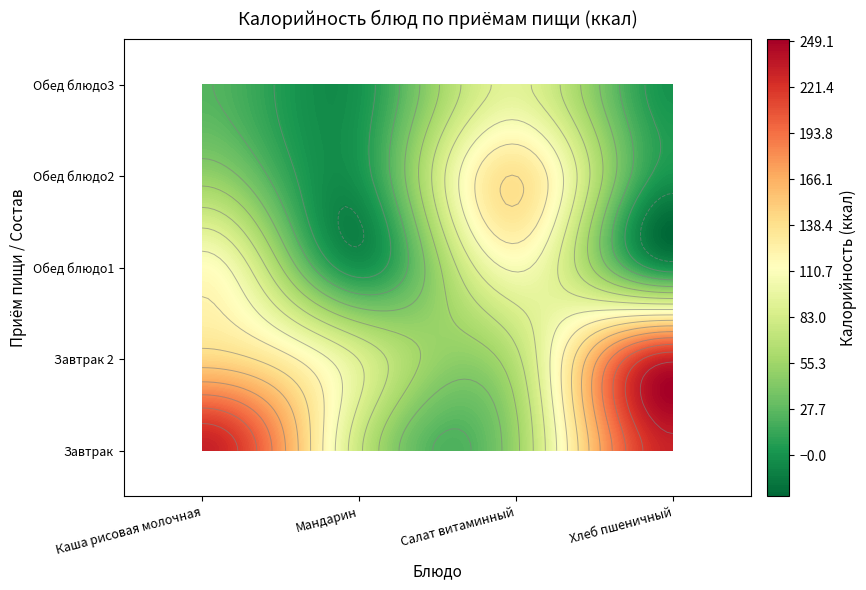

What is the total value across all series at 4?

116.2